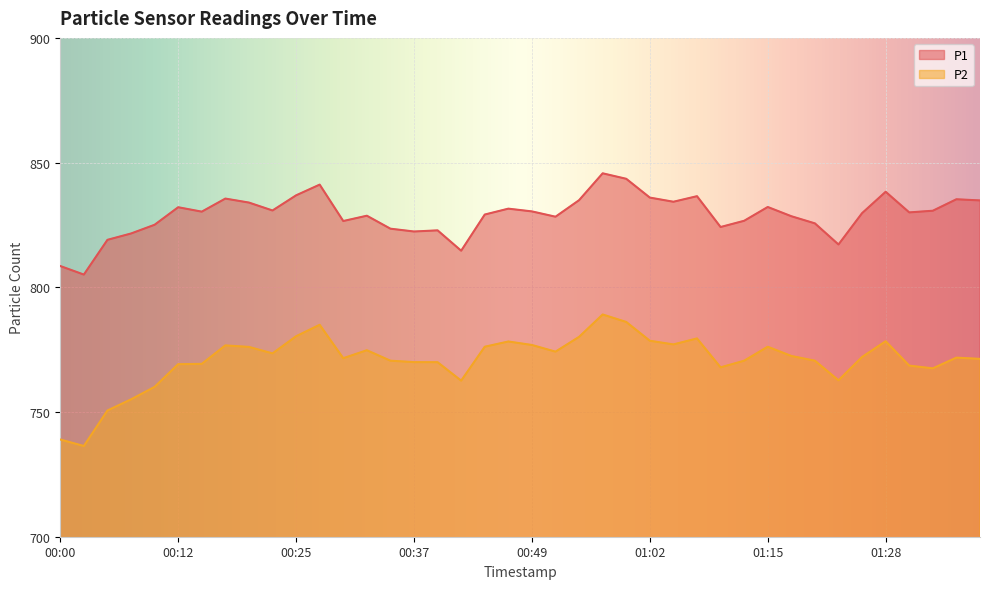

Rank the categories by P1 value from highest to lowest.

00:57, 00:59, 00:27, 01:28, 00:25, 01:07, 01:02, 00:17, 01:35, 00:54, 01:38, 01:04, 00:20, 01:15, 00:12, 00:47, 00:22, 01:33, 00:49, 00:15, 01:30, 01:25, 00:44, 00:32, 01:17, 00:52, 01:12, 00:30, 01:20, 00:10, 01:09, 00:35, 00:39, 00:37, 00:08, 00:05, 01:22, 00:42, 00:00, 00:03